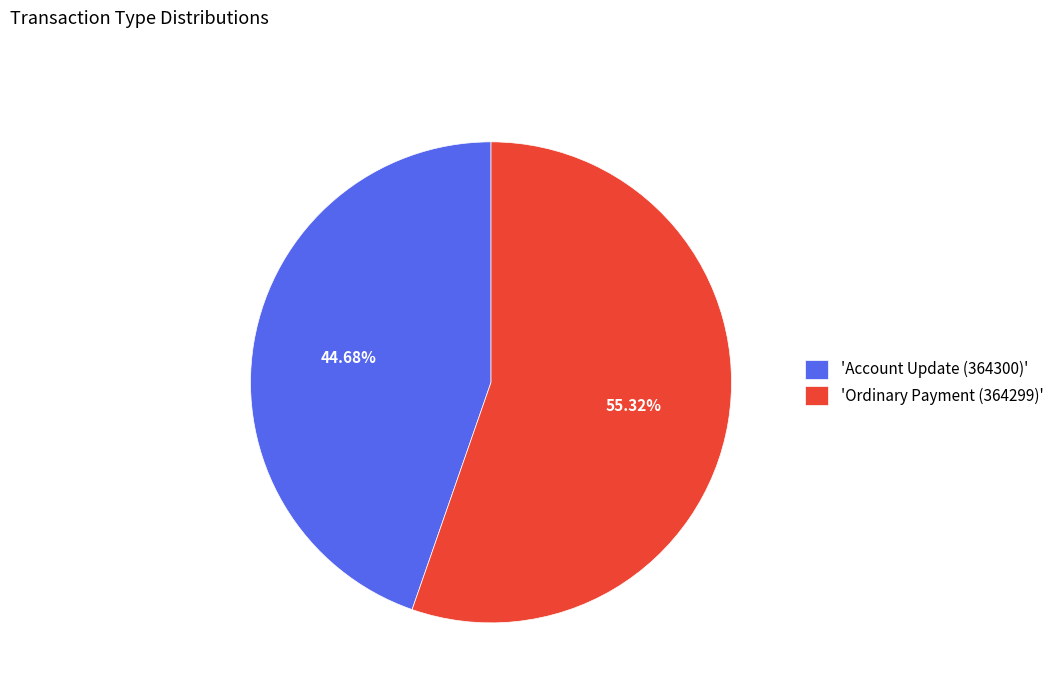

Which category accounts for the majority?

'Ordinary Payment (364299)'